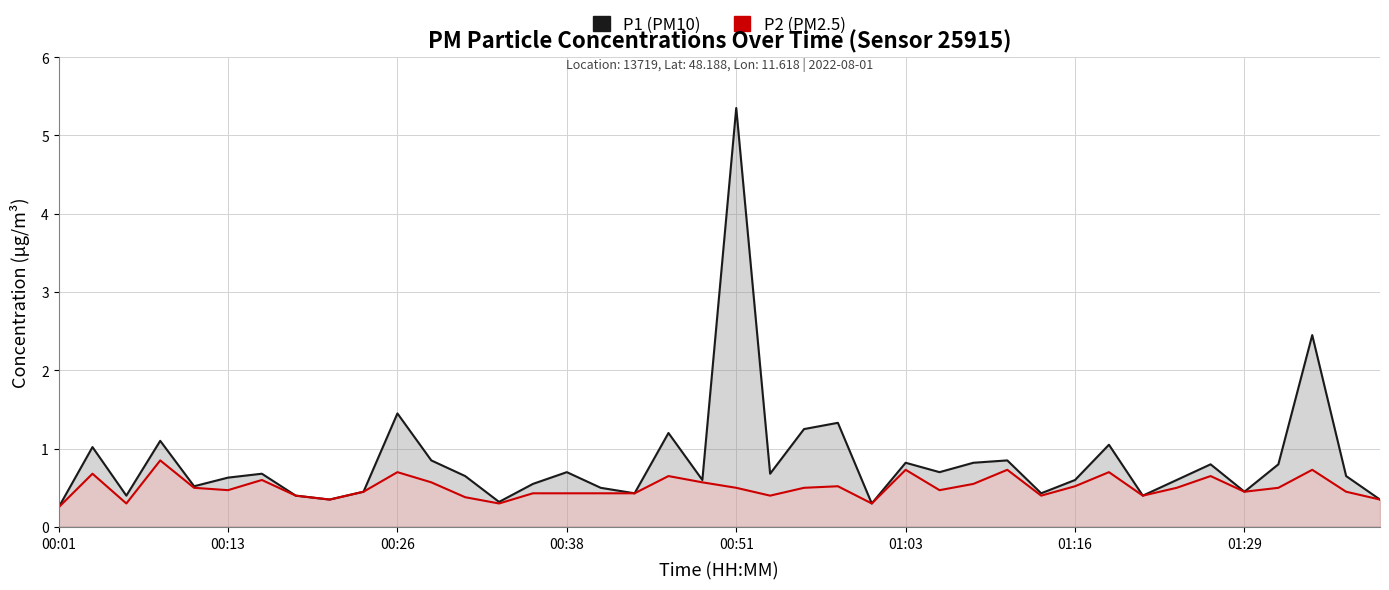

At which category does the chart reach its minimum across all series?

00:01